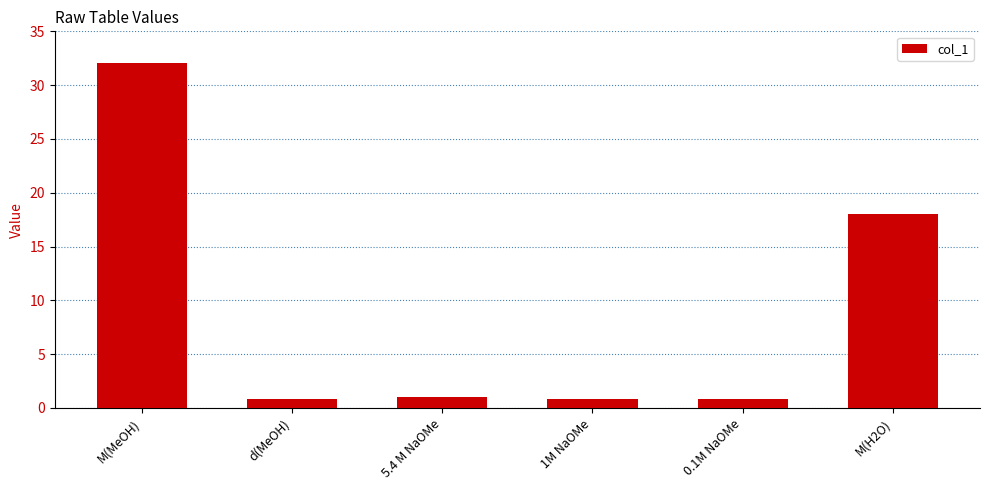

What is the sum of the values at 5.4 M NaOMe and 0.1M NaOMe?

1.8